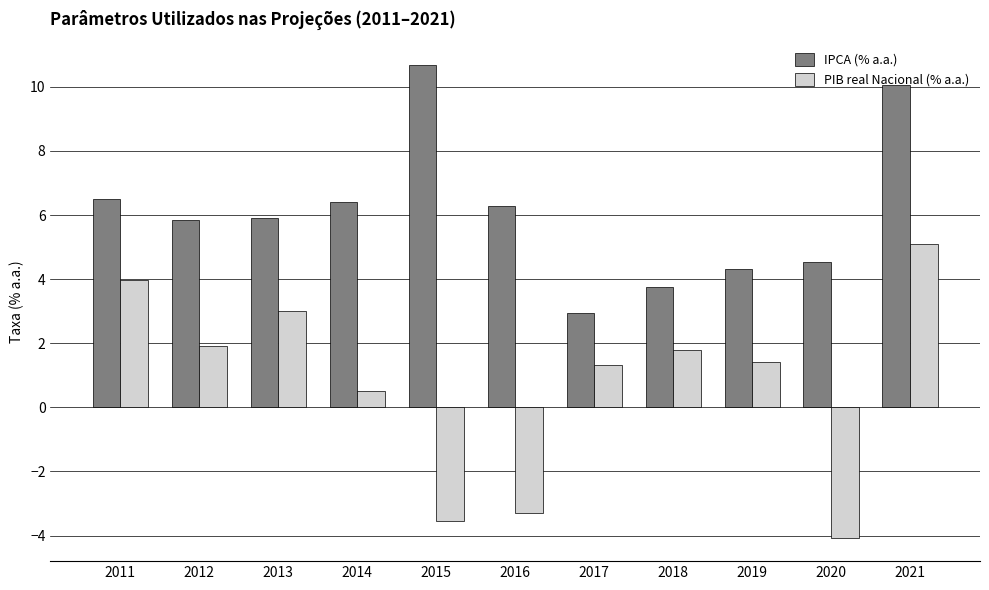

The PIB real Nacional (% a.a.) series shows 0.5 at 2014. True or false?

True